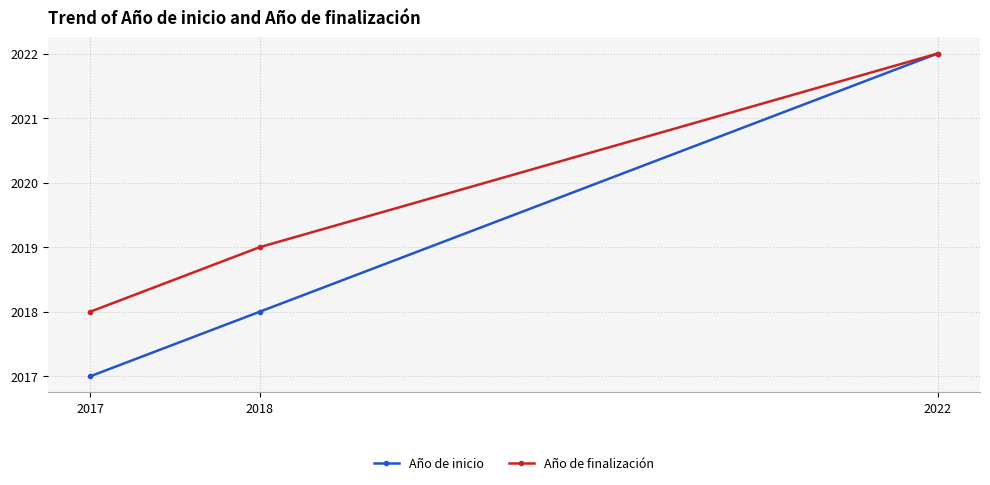

Is it true that Año de finalización equals 2018 at 2017?

True